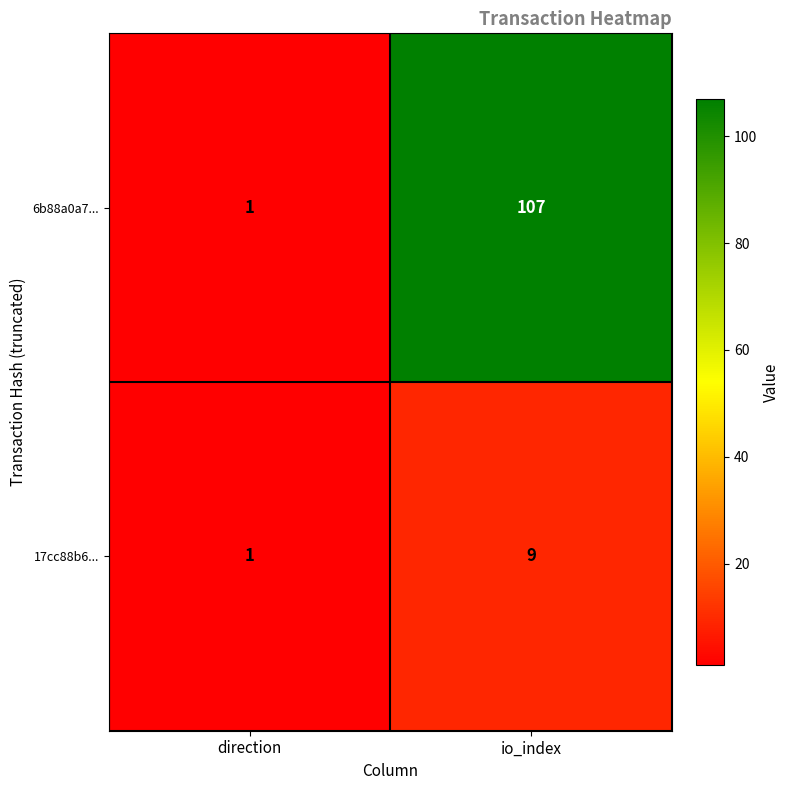

What is the average value of the 17cc88b6... series?

5